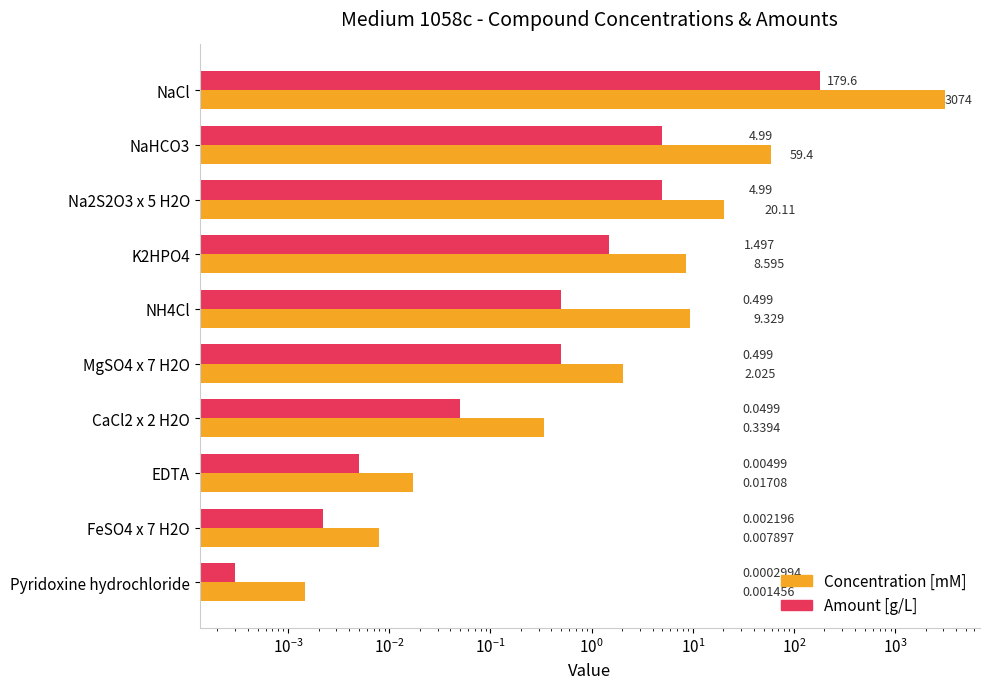

Is it true that Concentration [mM] equals 101.6 at NaHCO3?

False